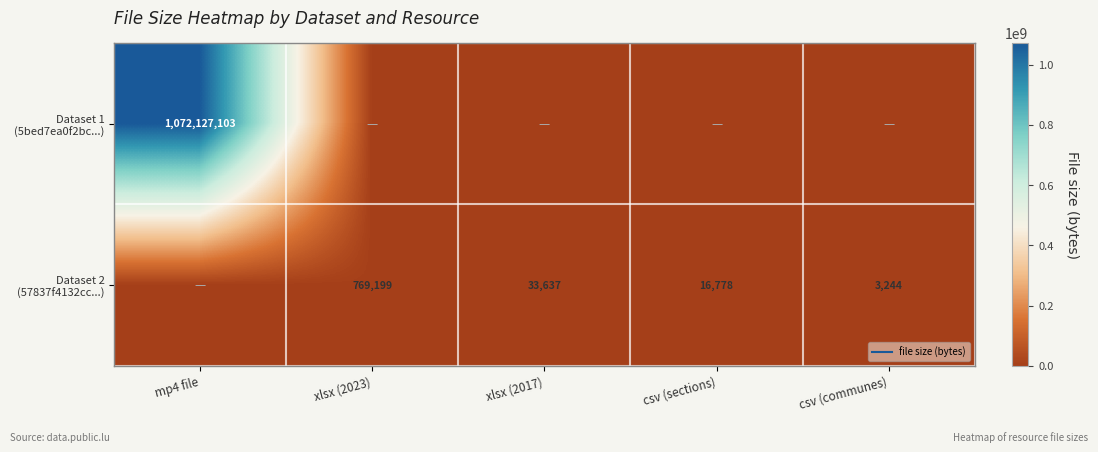

List the labels in order of Dataset 2 (57837f4132cc...) value, smallest first.

mp4 file, csv (communes), csv (sections), xlsx (2017), xlsx (2023)